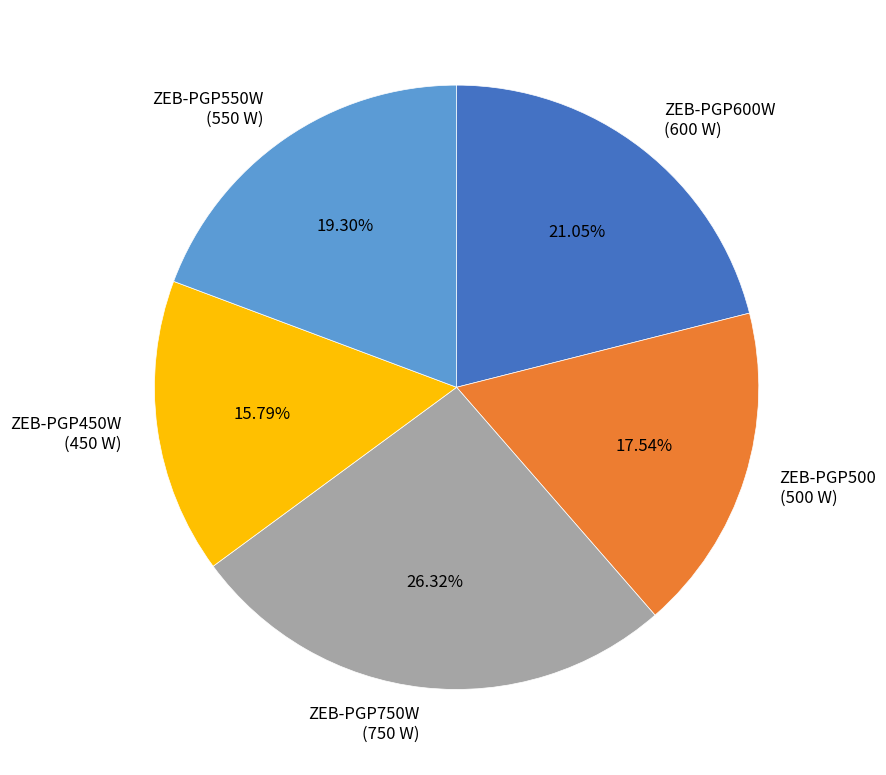

Is it true that ZEB-PGP750W is 18% of the pie?

False